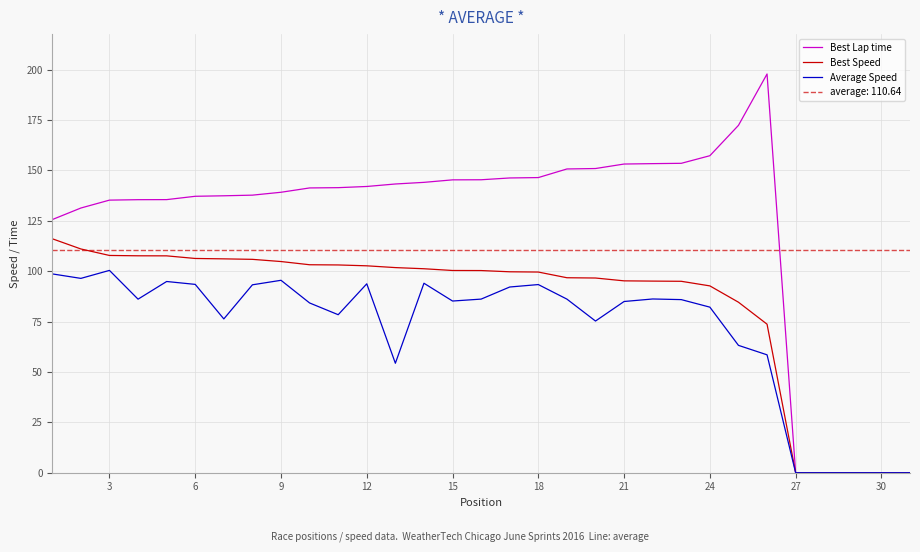

How many series are shown in this chart?

3